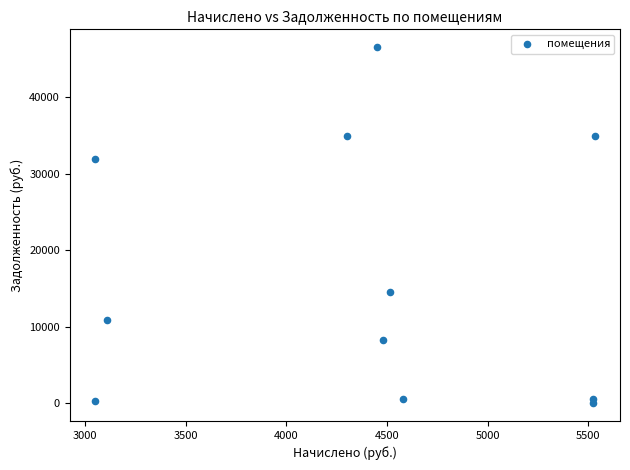

What is the average X value?

4373.6